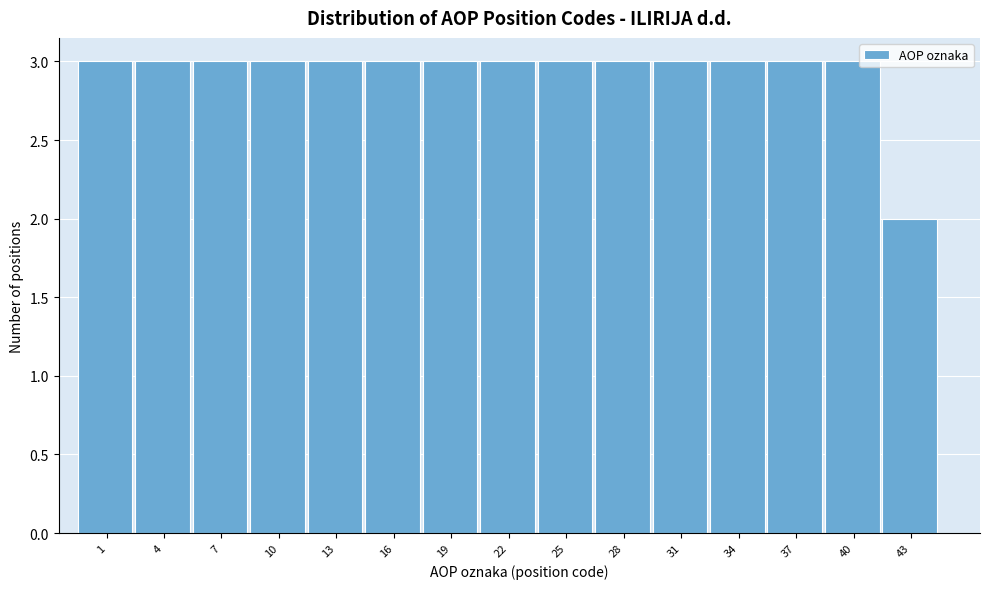

Reading left to right, list all the values displayed in this chart.

1=3	4=3	7=3	10=3	13=3	16=3	19=3	22=3	25=3	28=3	31=3	34=3	37=3	40=3	43=2